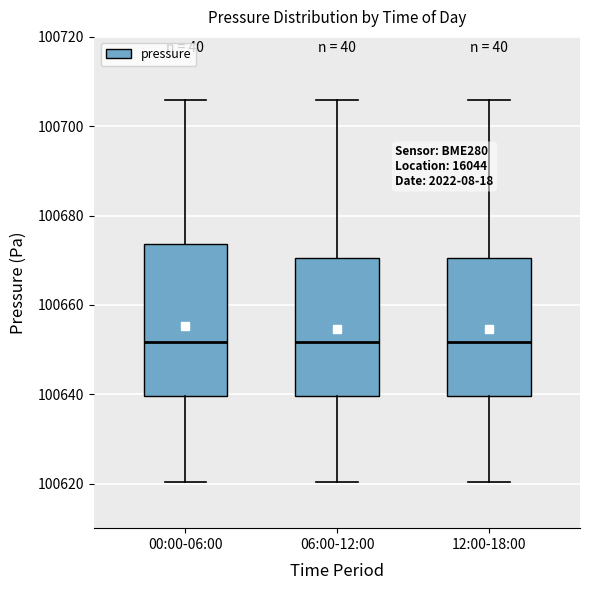

Which box is the tallest, from its lower edge to its upper edge?

00:00-06:00